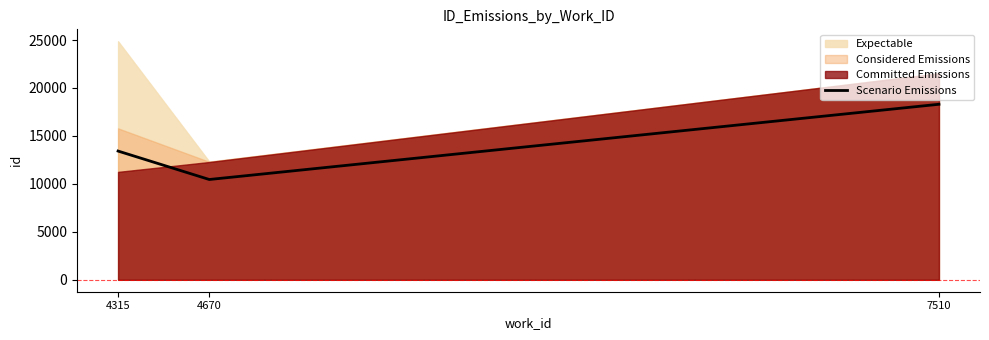

List the labels in order of value, smallest first.

4670, 4315, 7510